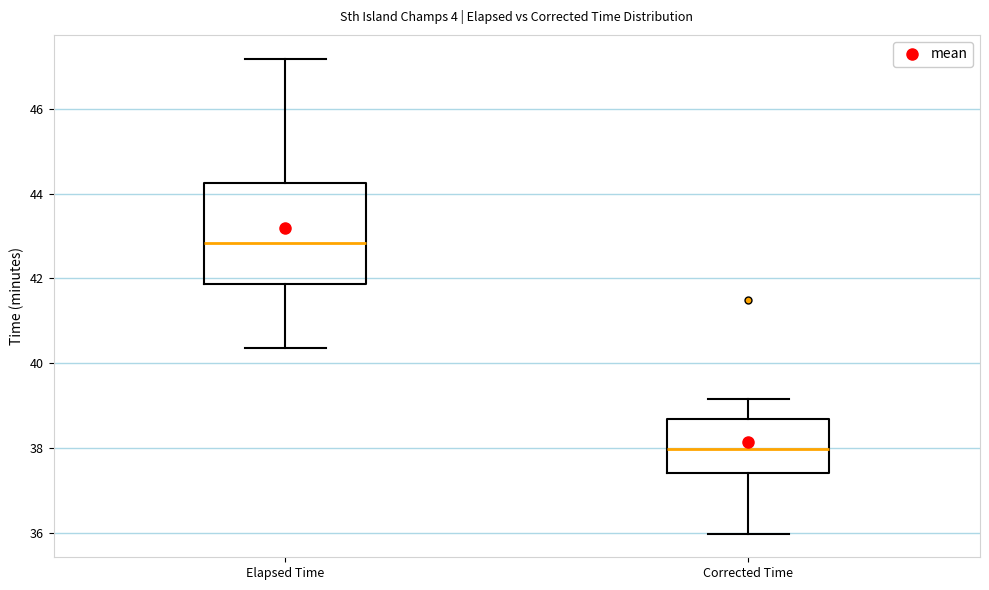

Reading left to right, transcribe this box plot: for each box, give where its median line is, the range the box spans, and where its two whiskers end, as read against the y-axis. The values are not printed on the chart, so give them approximately, as read against the axis.

Elapsed Time: median 42.8, box 41.8 to 44.2, whiskers 40.4 to 47.2
Corrected Time: median 38.0, box 37.4 to 38.6, whiskers 36.0 to 39.2